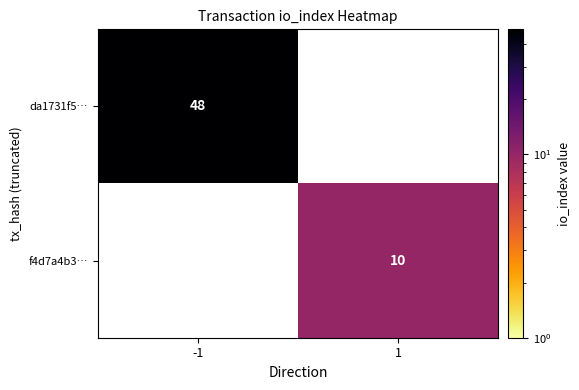

Is it true that da1731f5… equals 48 at -1?

True